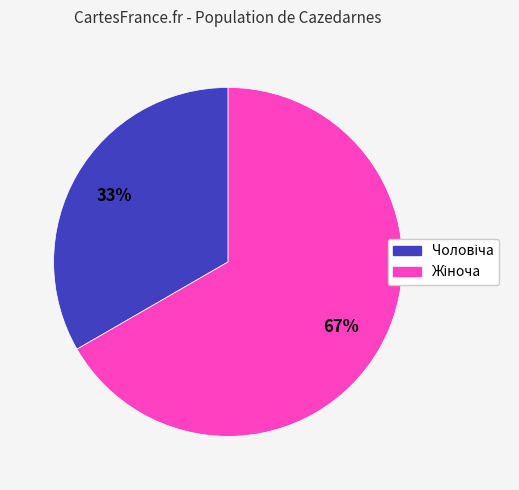

Does any single category account for the majority?

Yes